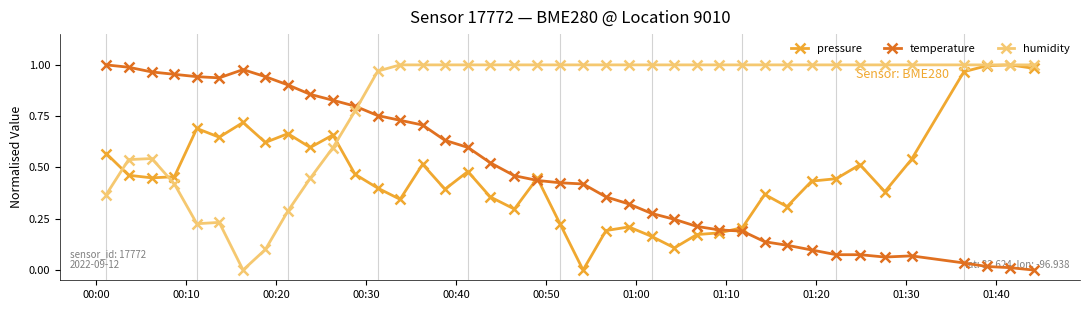

Which series has the largest total across all categories?

humidity